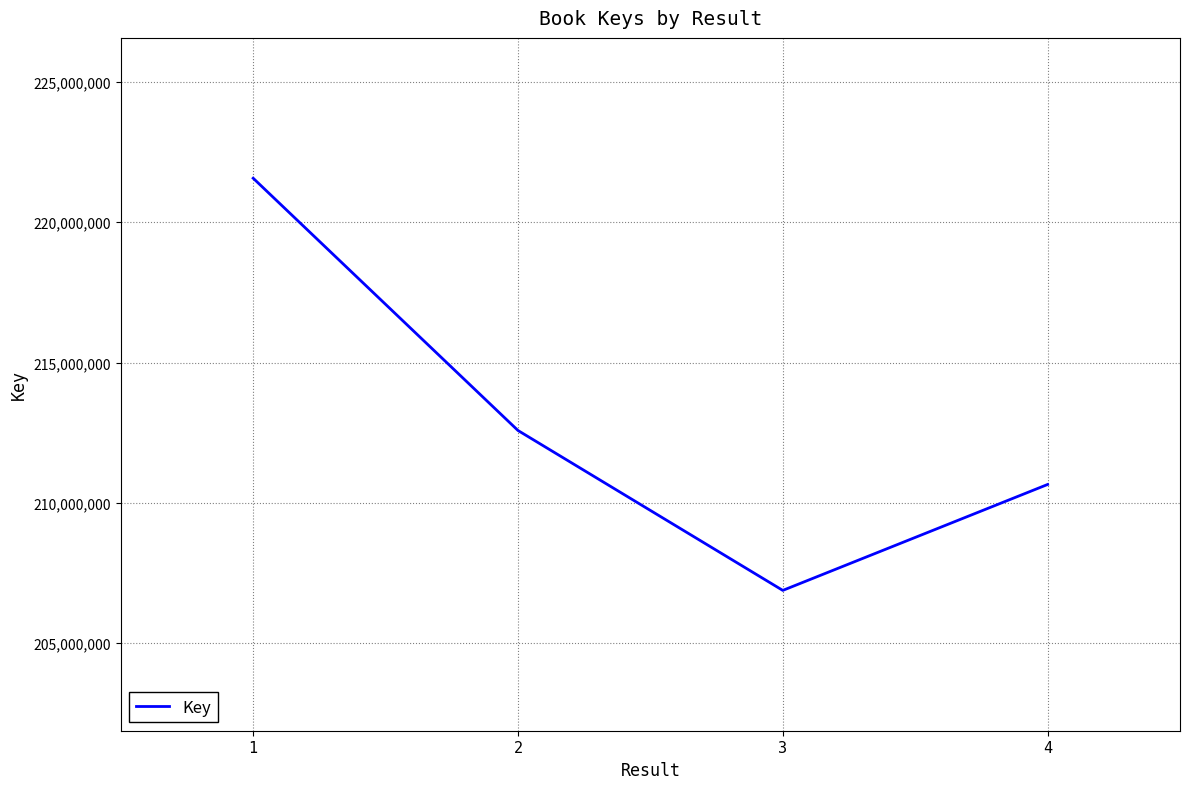

How many values are below 212578849?

2